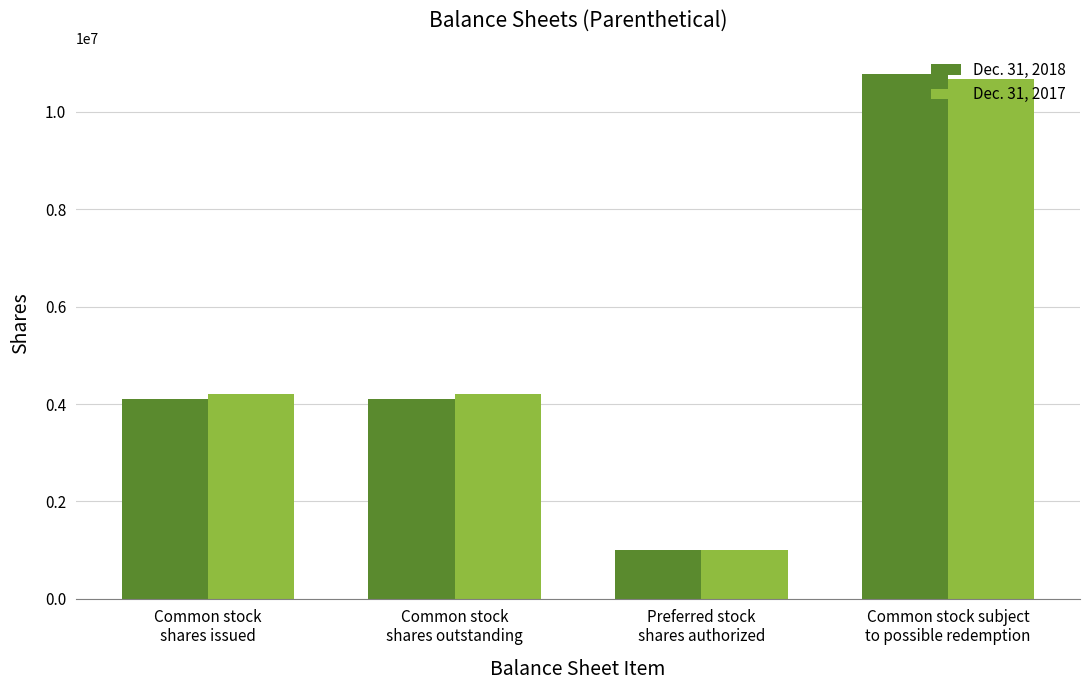

Is the value of Dec. 31, 2017 at Common stock
shares outstanding greater than the value of Dec. 31, 2018 at Common stock
shares issued?

Yes